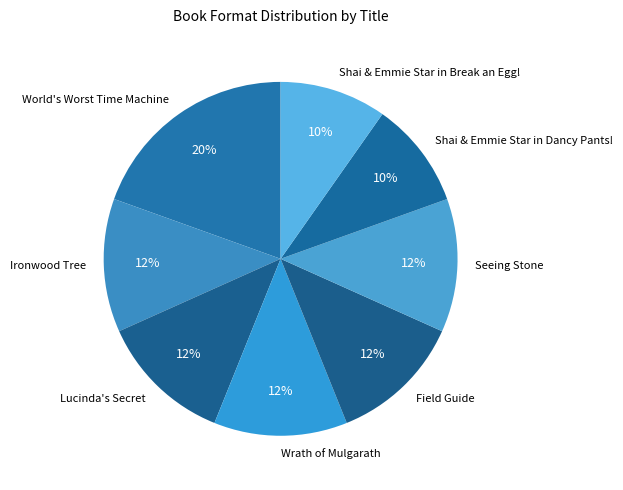

Is World's Worst Time Machine the majority of the pie?

No